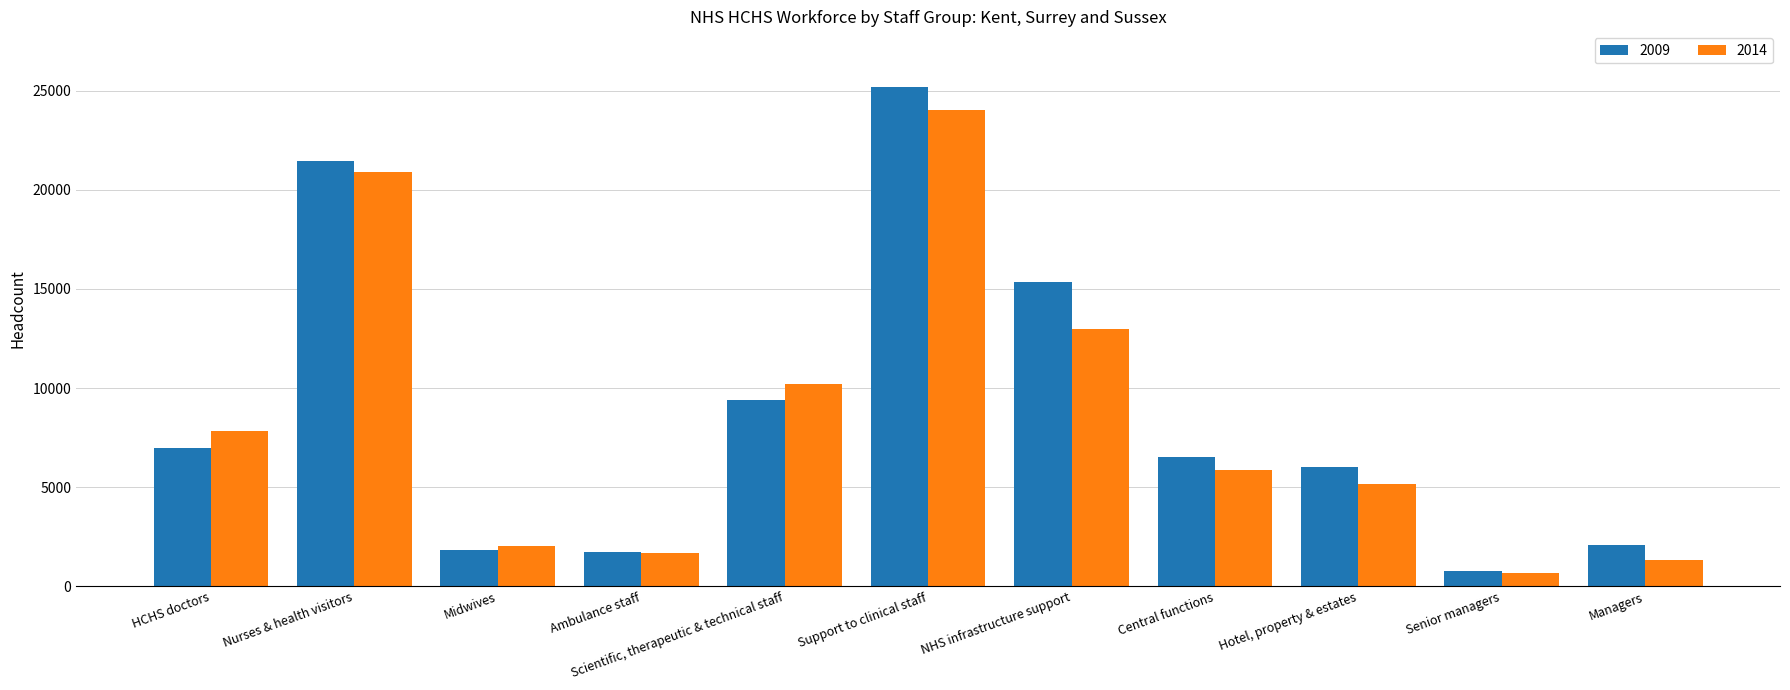

At how many categories does at least one series exceed 15001?

3